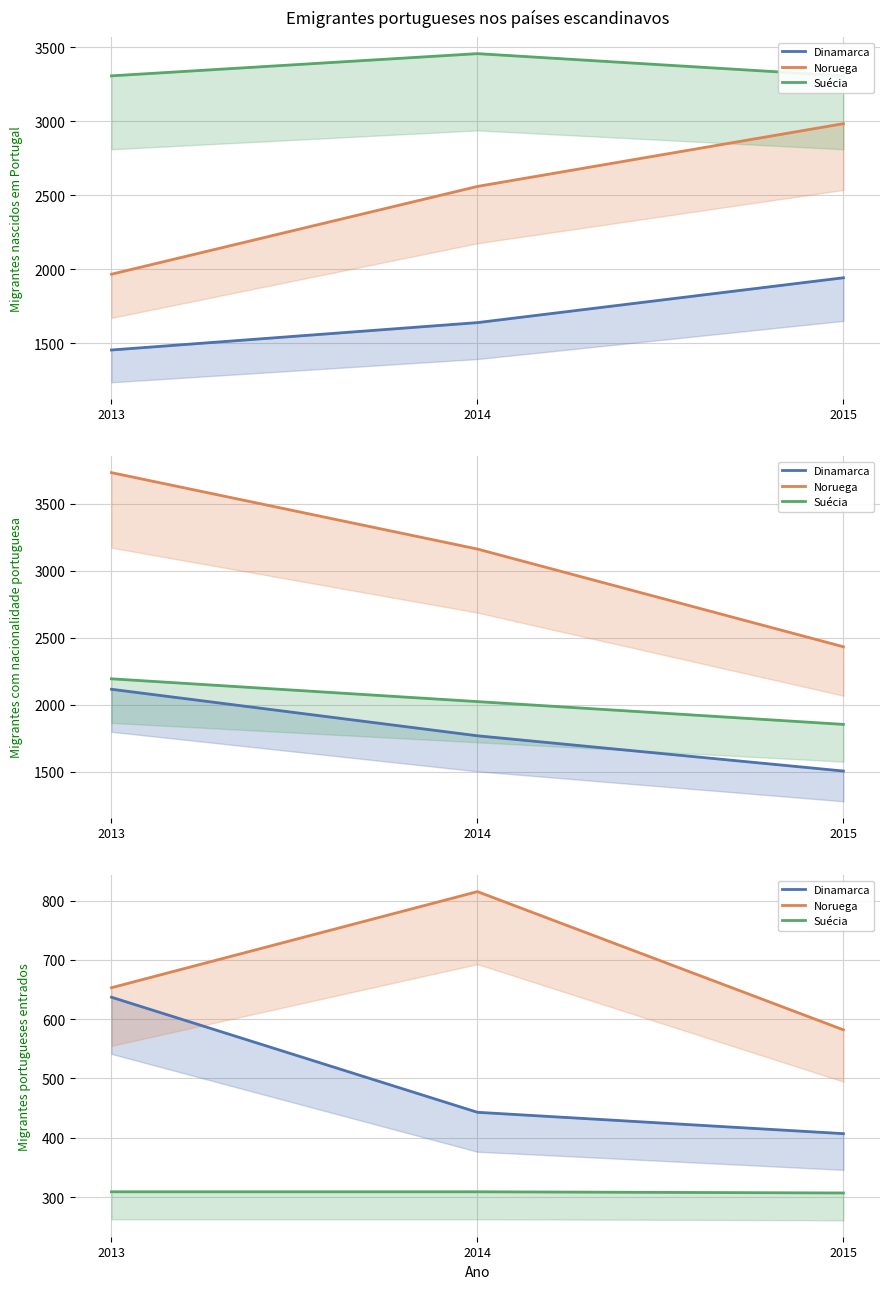

Count the Suécia values in the range 307 to 309.

3